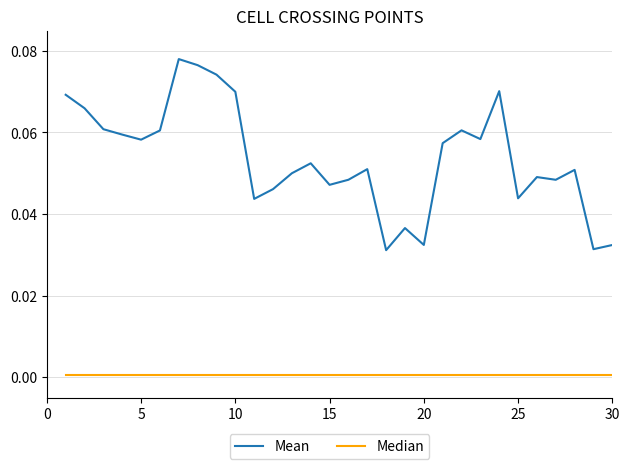

Which series has the largest range (max minus min)?

Mean